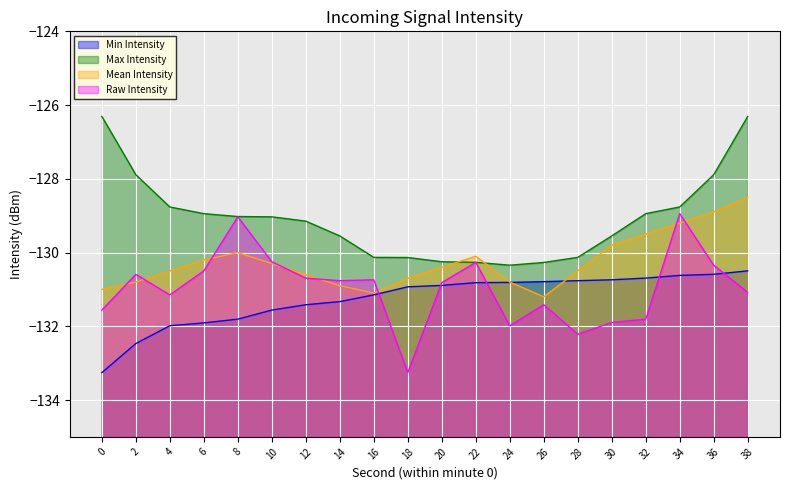

Which series has the largest range (max minus min)?

Raw Intensity